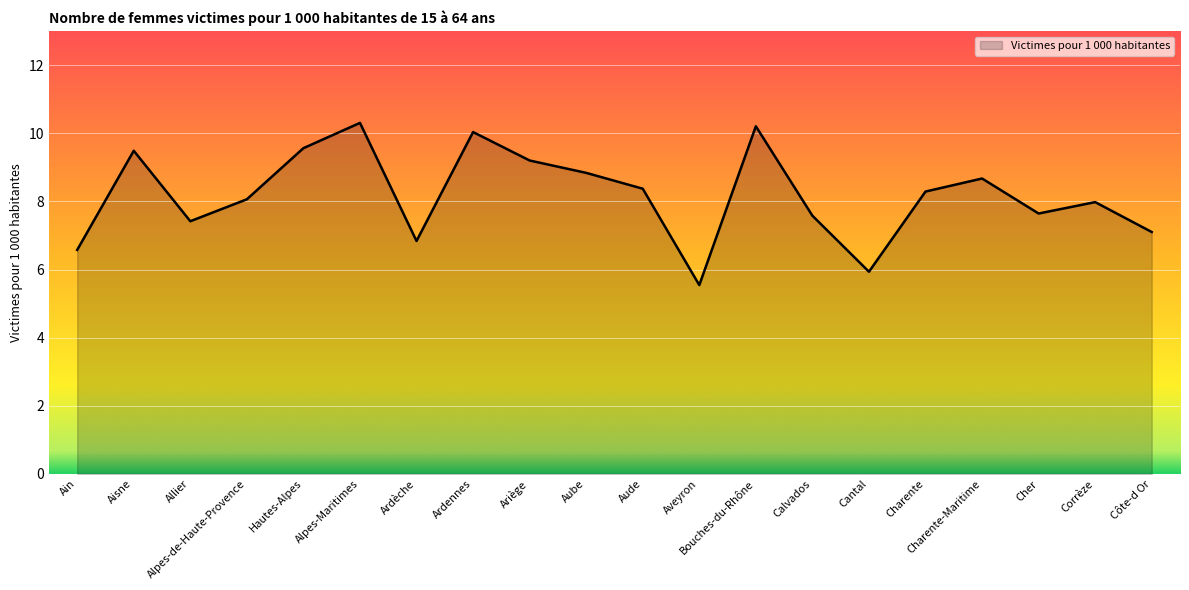

The chart shows a value of 8.3 at Charente. True or false?

True